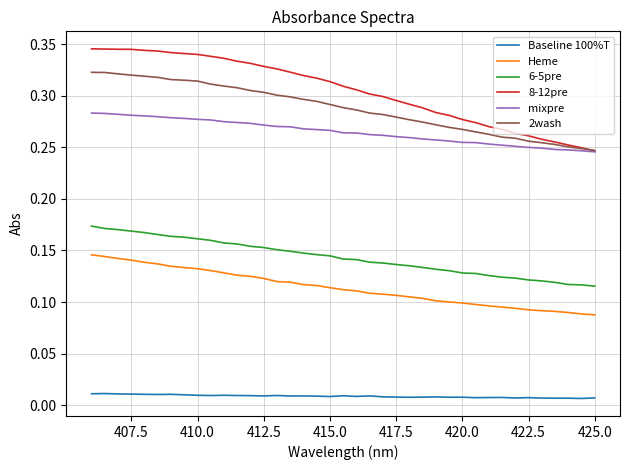

What is the average value of the Heme series?

0.1